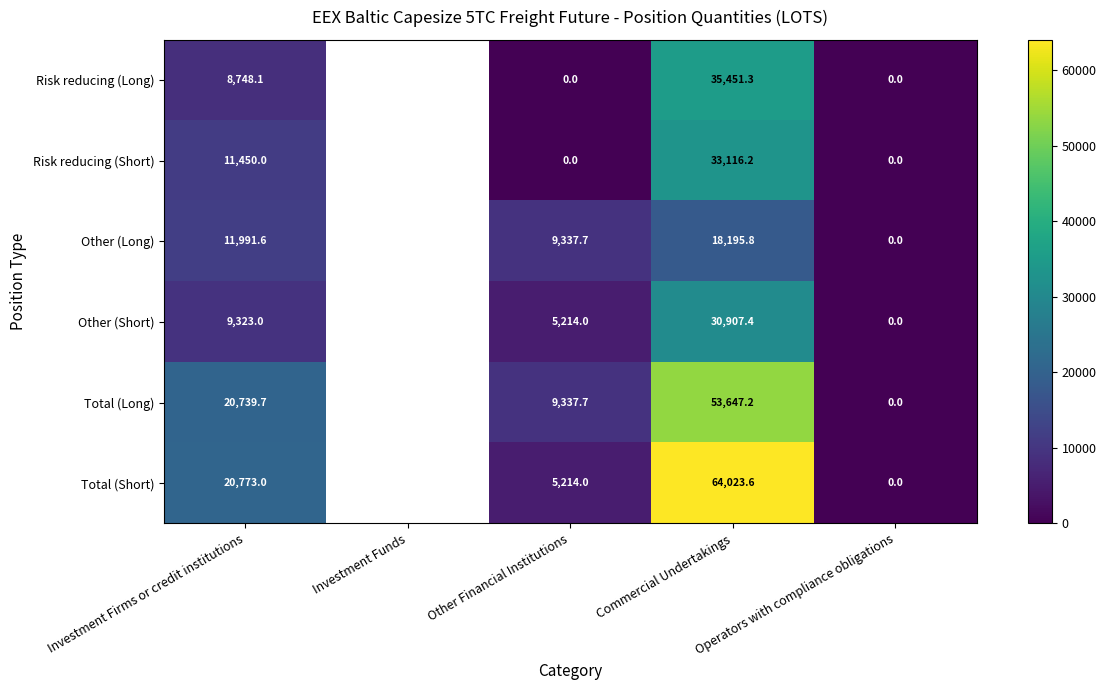

Which label corresponds to the largest value in the chart?

Commercial Undertakings